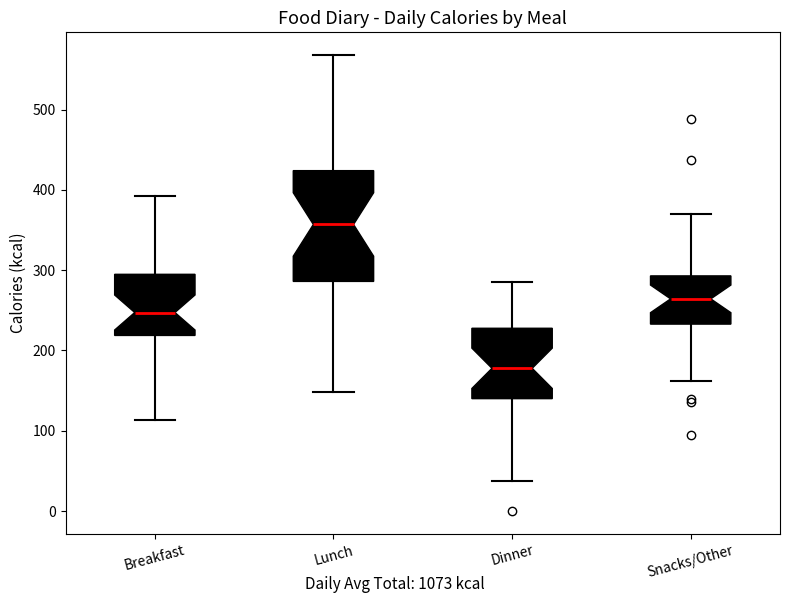

Reading left to right, transcribe this box plot: for each box, give where its median line is, the range the box spans, and where its two whiskers end, as read against the y-axis. The values are not printed on the chart, so give them approximately, as read against the axis.

Breakfast: median 250, box 220 to 290, whiskers 110 to 390
Lunch: median 360, box 290 to 420, whiskers 150 to 570
Dinner: median 180, box 140 to 230, whiskers 40 to 290
Snacks/Other: median 260, box 230 to 290, whiskers 160 to 370